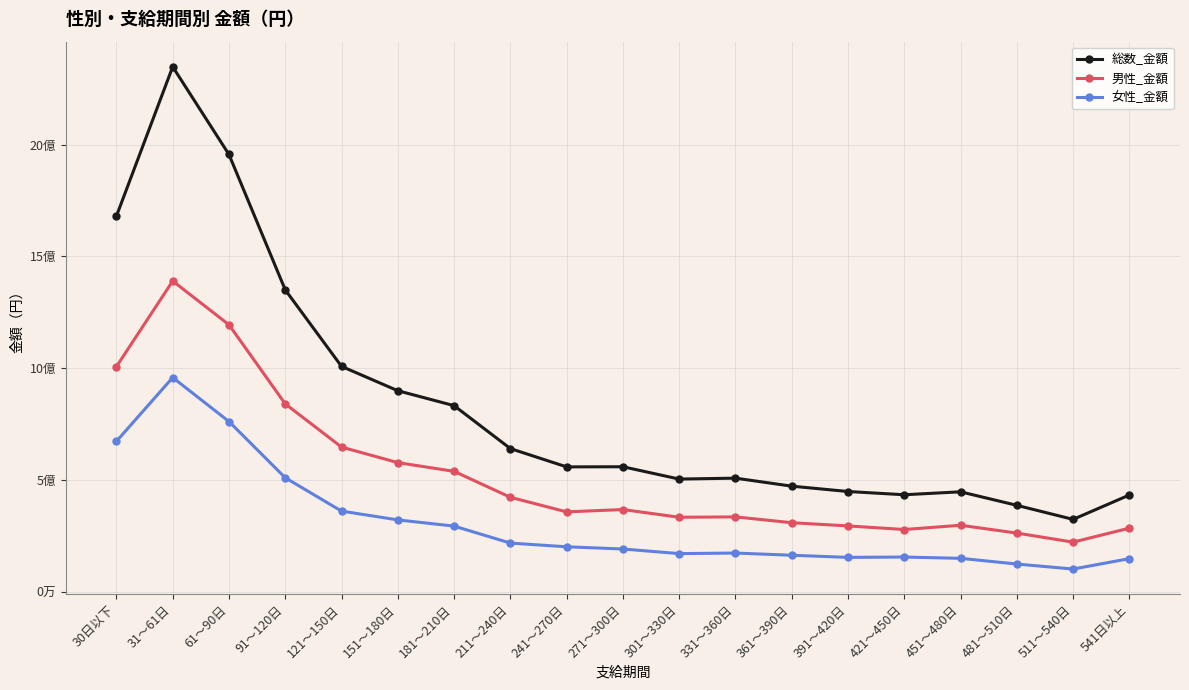

At which label is 女性_金額 closest to 530009393?

91～120日